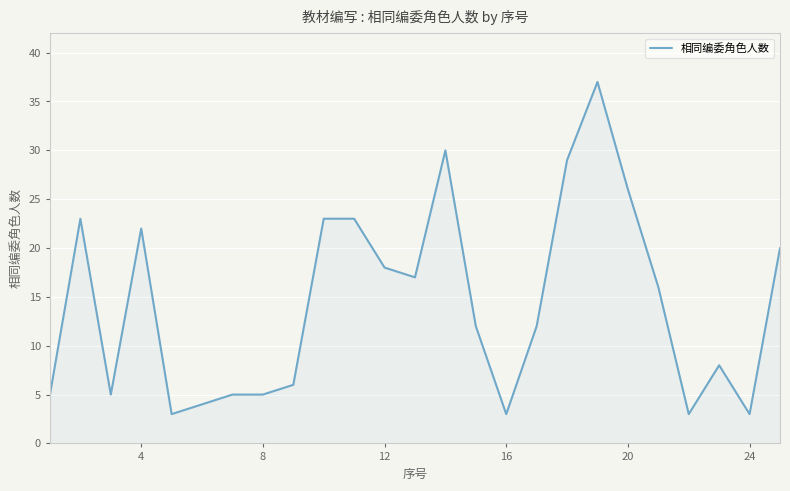

What is the highest value of the 相同编委角色人数 series?

37